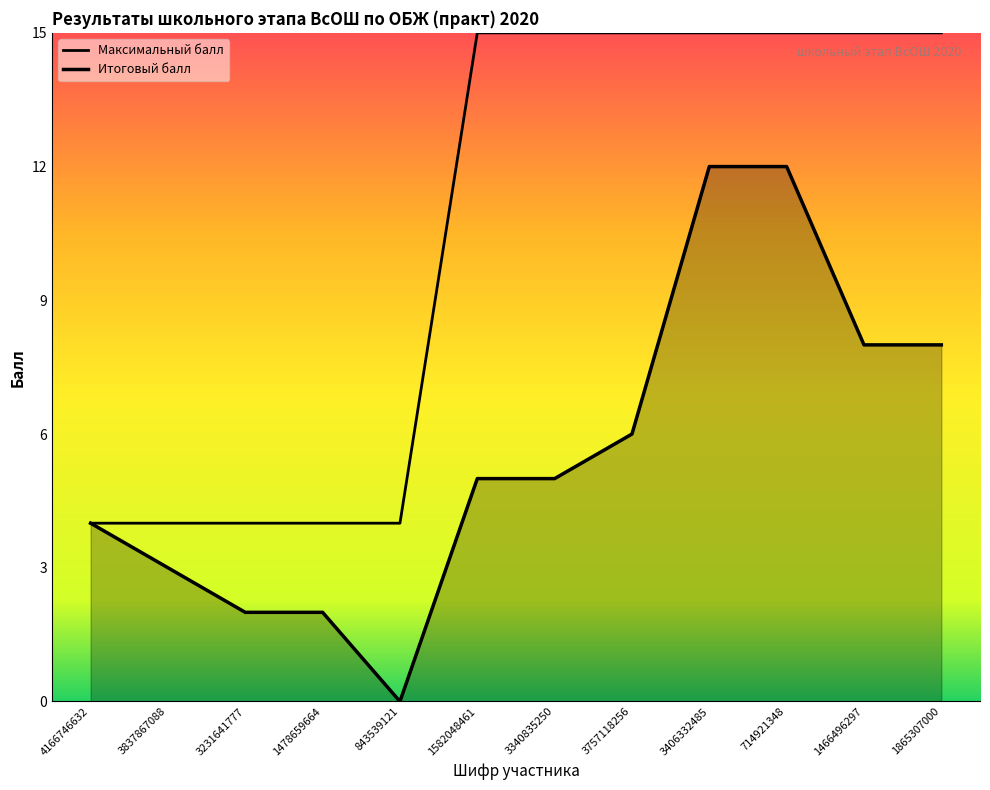

True or false: Максимальный балл and Итоговый балл cross at least once.

False